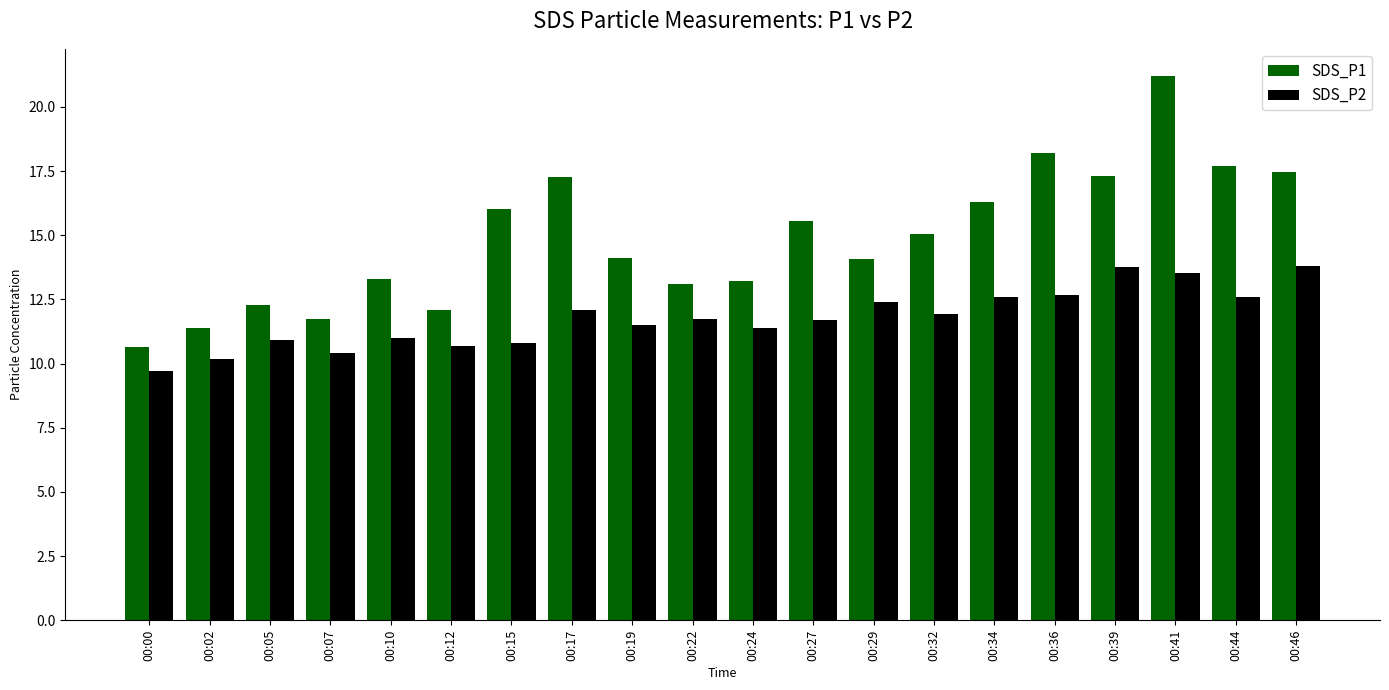

At which label is SDS_P1 closest to 15?

00:32